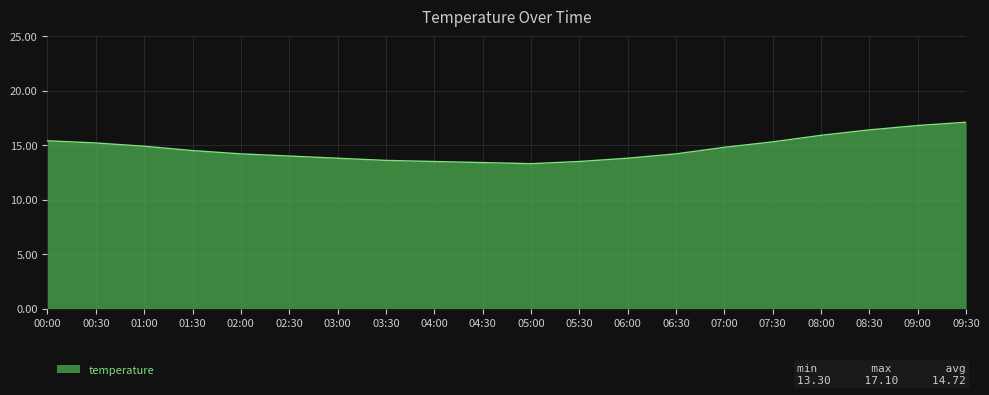

What is the minimum value shown in the chart?

13.3